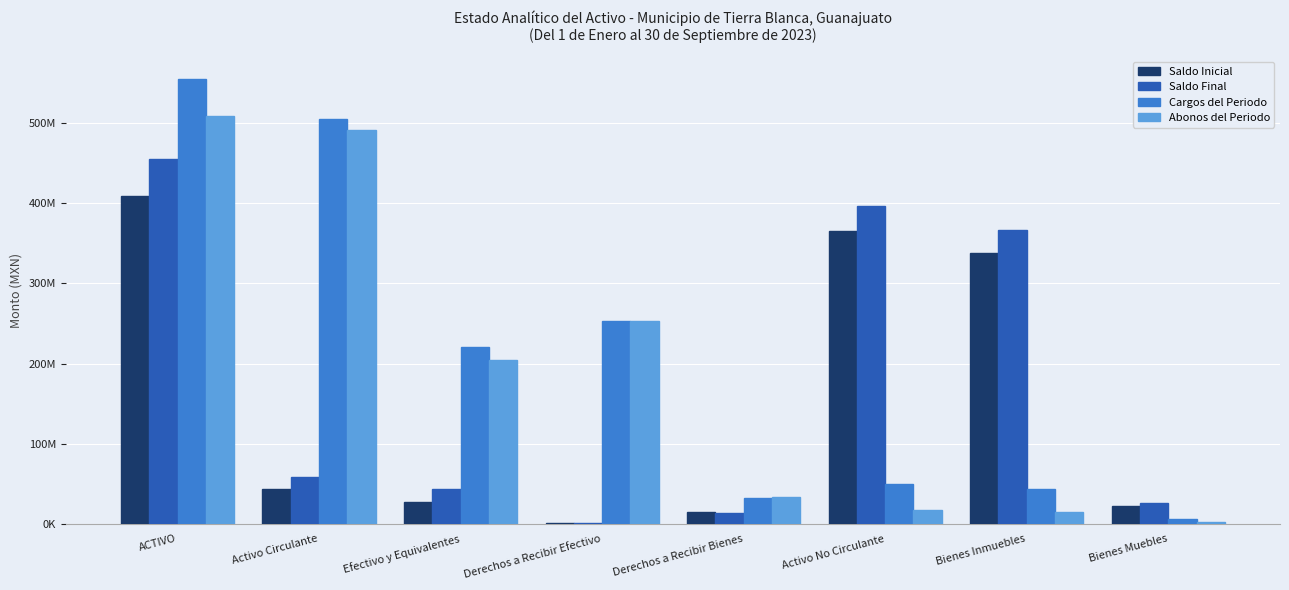

Reading right to left, transcribe all the data shown in this chart.

Saldo Inicial: 22249138.0	338447385.7	364746445.7	15055804.7	1455938.5	27402912.8	43932206.0	408678651.7
Saldo Final: 26323959.4	366139025.6	396512906.9	13458275.8	1415802.4	43256178.7	58147806.8	454660713.8
Cargos del Periodo: 6501884.9	43169429.2	49671314.0	32258041.3	252792030.0	220348351.5	505398422.8	555069736.8
Abonos del Periodo: 2427063.5	15477789.3	17904852.8	33855570.3	252832166.1	204495085.6	491182822.0	509087674.7